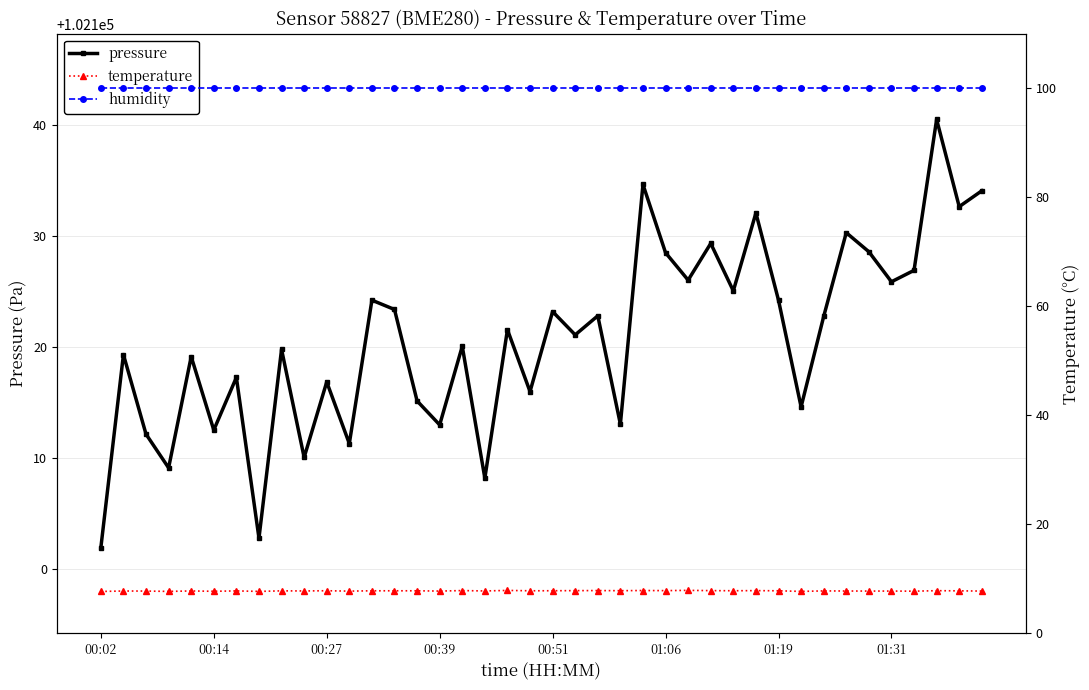

True or false: pressure has a value of 59518.8 at 01:06.

False